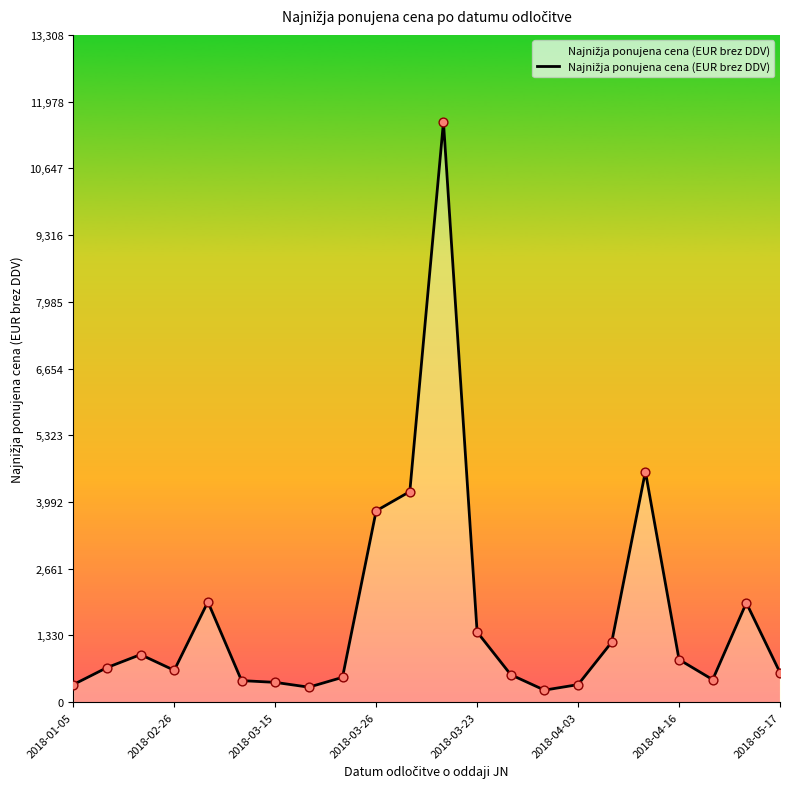

What is the maximum value shown in the chart?

11573